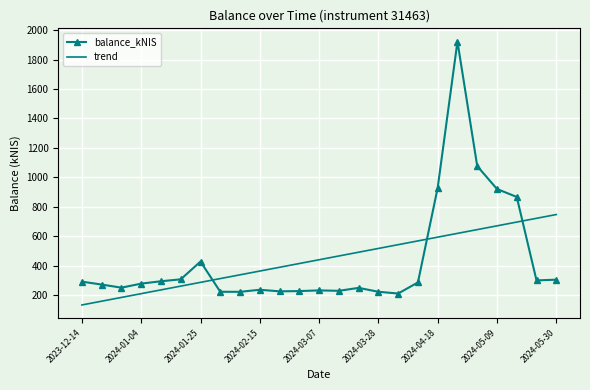

After their last crossing, which series has the higher values: trend or balance_kNIS?

trend